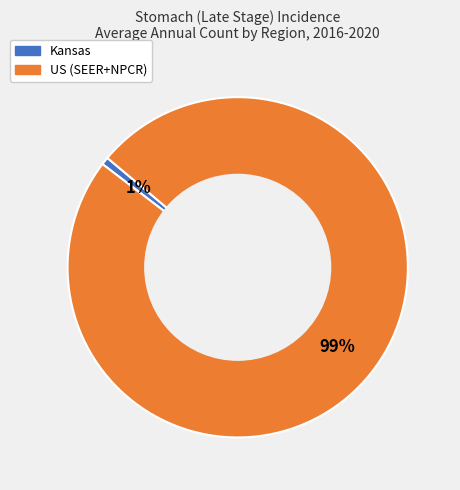

To the nearest percent, what is the combined percentage of US (SEER+NPCR) and Kansas?

100%